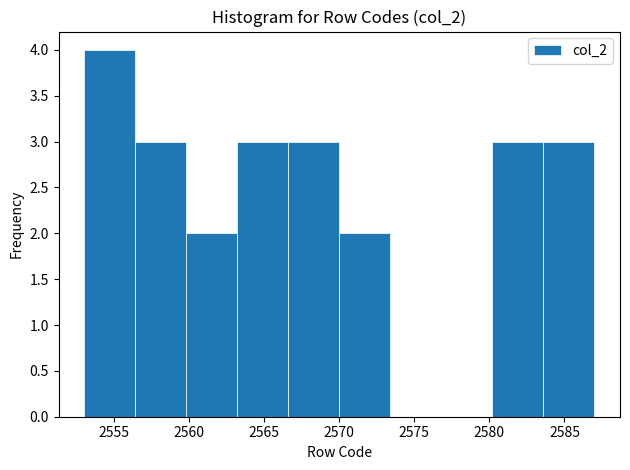

Reading left to right, transcribe this chart: for each bar, give the range it covers on the x-axis and its height. Neither the bar edges nor the heights are printed on the chart, so give them approximately, as read against the axes.

2553.0 to 2556.4: 4
2556.4 to 2559.8: 3
2559.8 to 2563.2: 2
2563.2 to 2566.6: 3
2566.6 to 2570.0: 3
2570.0 to 2573.4: 2
2573.4 to 2576.8: 0
2576.8 to 2580.2: 0
2580.2 to 2583.6: 3
2583.6 to 2587.0: 3